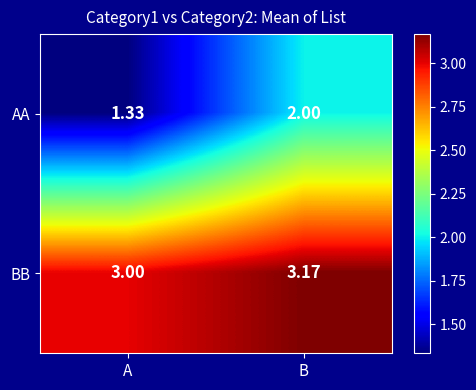

At which category is the sum across all series the highest?

B